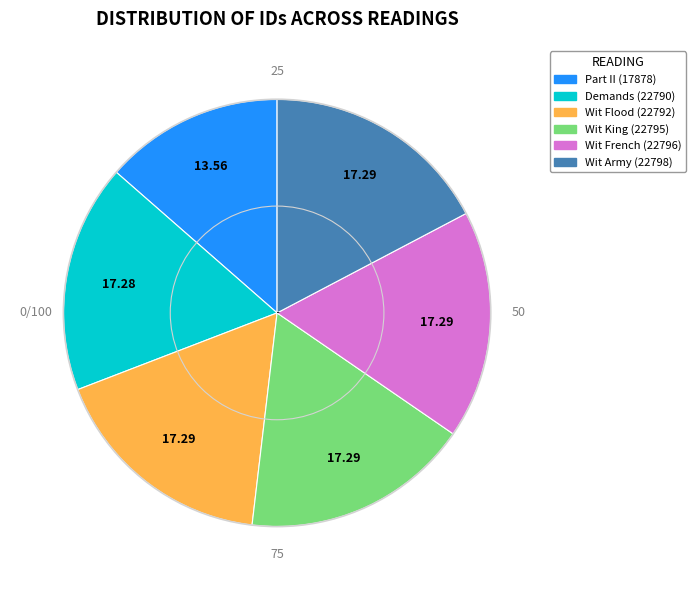

Does Wit French (22796) account for over 50% of the chart?

No